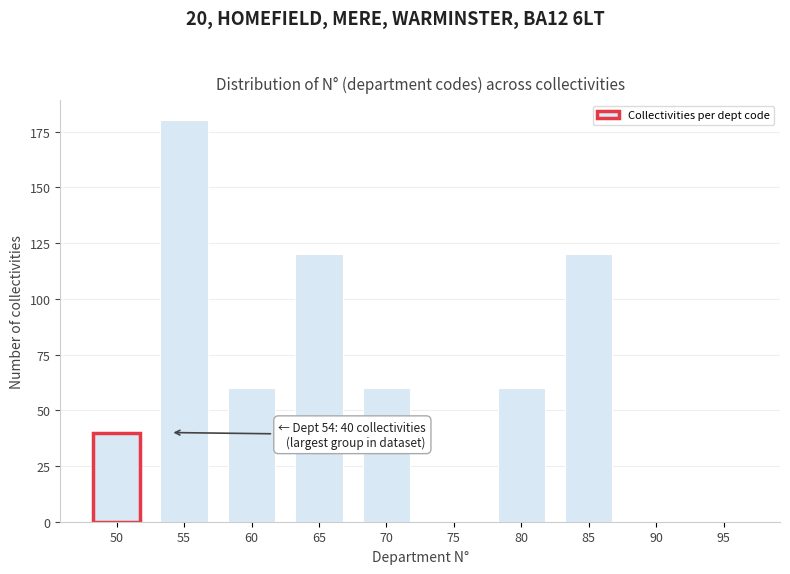

Reading left to right, what are all the values shown in this chart?

50=40	55=180	60=60	65=120	70=60	75=0	80=60	85=120	90=0	95=0